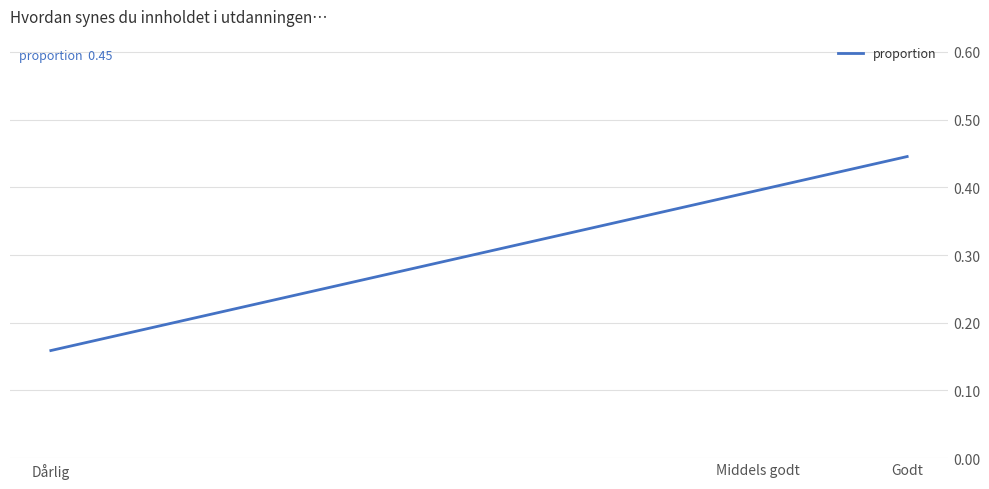

At which label is the value closest to 0?

Dårlig